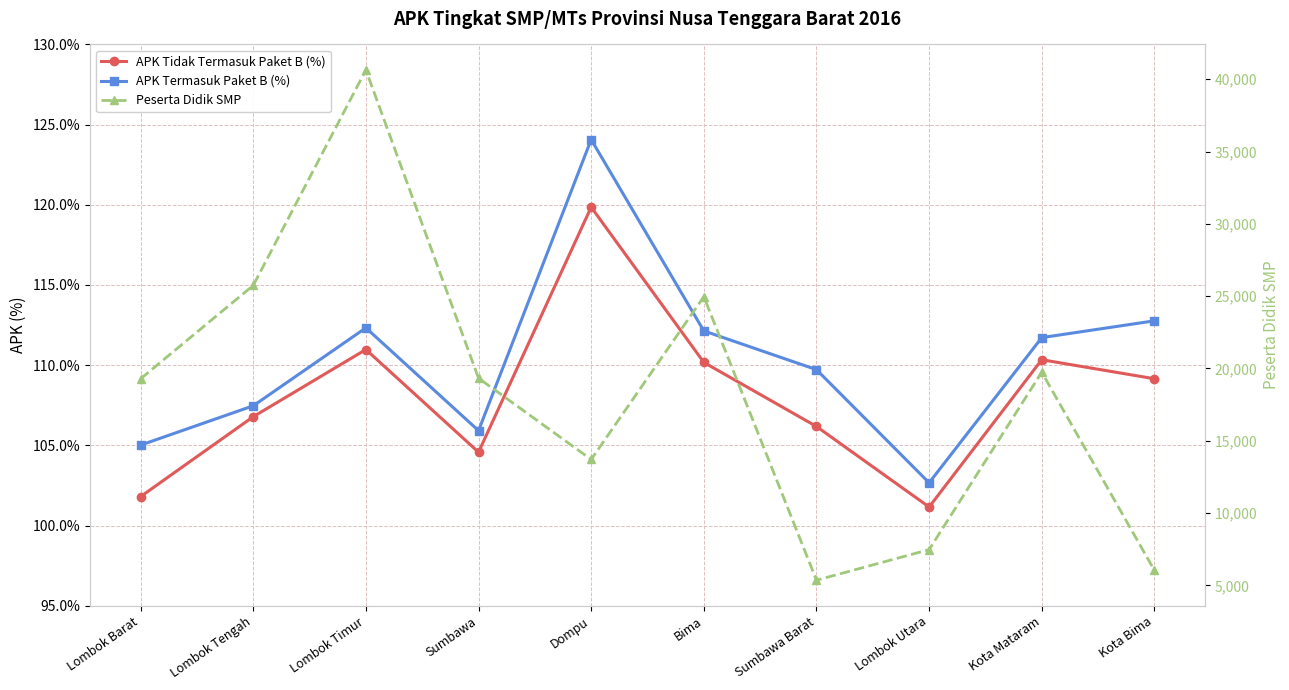

Rank the series at Kota Bima from highest to lowest value.

Peserta Didik SMP, APK Termasuk Paket B (%), APK Tidak Termasuk Paket B (%)